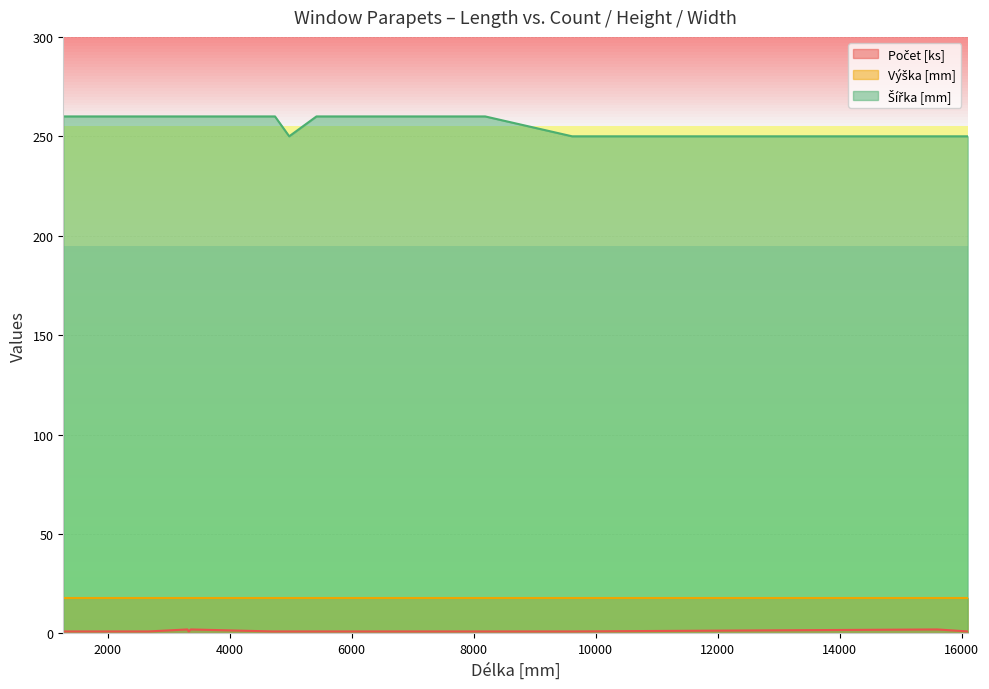

What is the average value of the Počet [ks] series?

1